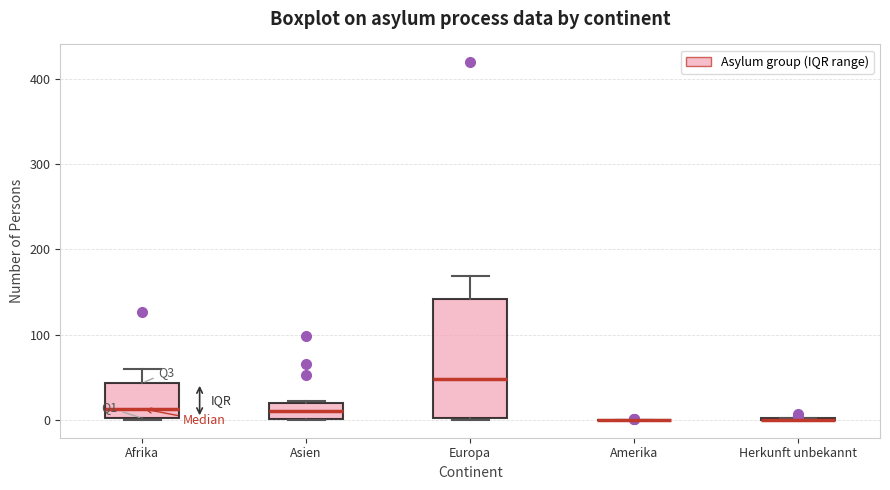

Reading left to right, transcribe this box plot: for each box, give where its median line is, the range the box spans, and where its two whiskers end, as read against the y-axis. The values are not printed on the chart, so give them approximately, as read against the axis.

Afrika: median 10, box 0 to 40, whiskers 0 to 60
Asien: median 10, box 0 to 20, whiskers 0 to 20
Europa: median 50, box 0 to 140, whiskers 0 to 170
Amerika: box collapsed to a line at 0, whiskers 0 to 0
Herkunft unbekannt: box collapsed to a line at 0, whiskers 0 to 0